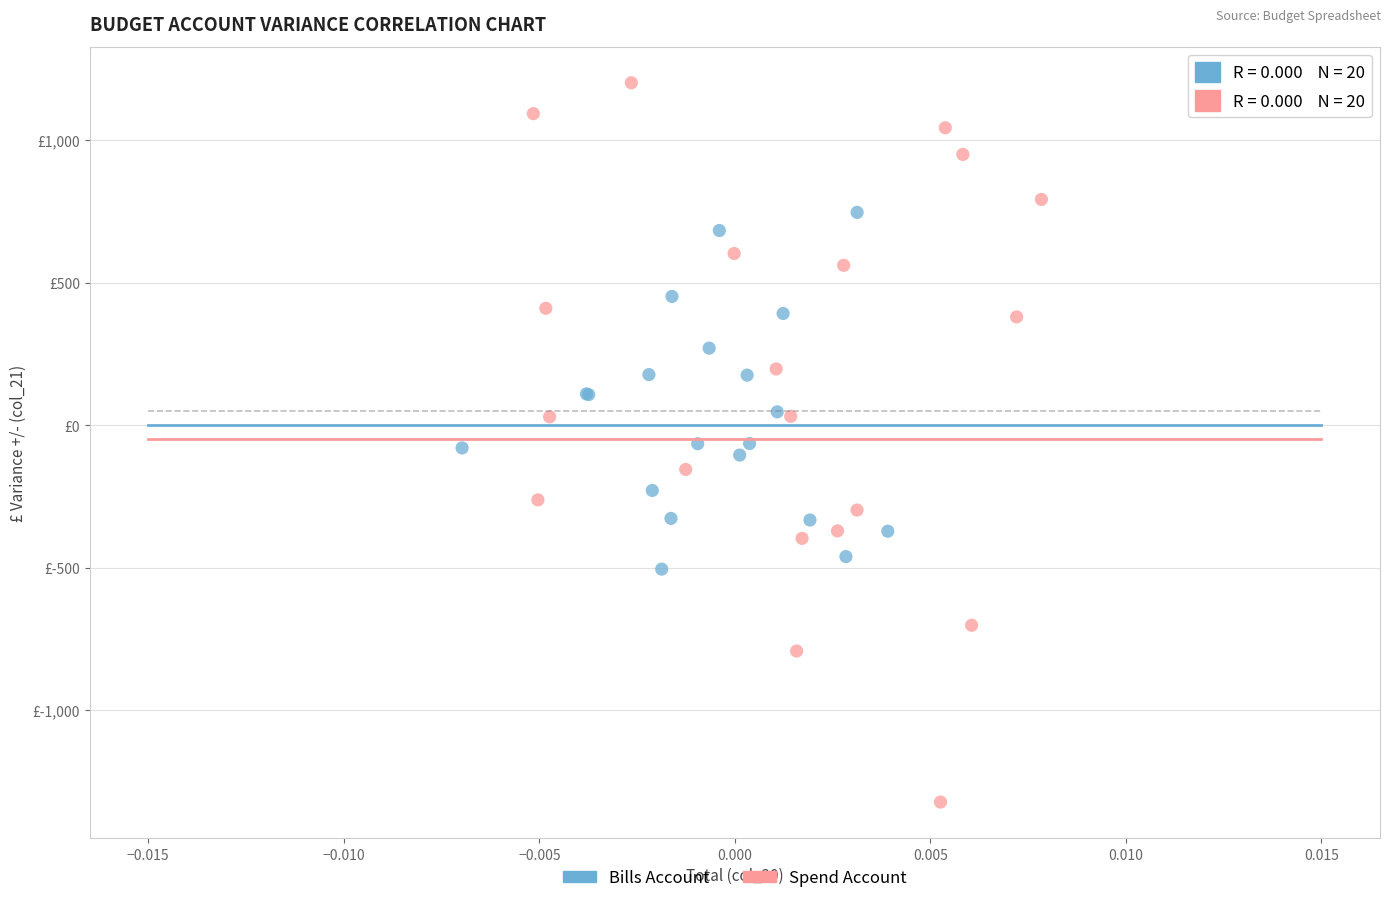

Which series contains the lowest Y value?

Spend Account